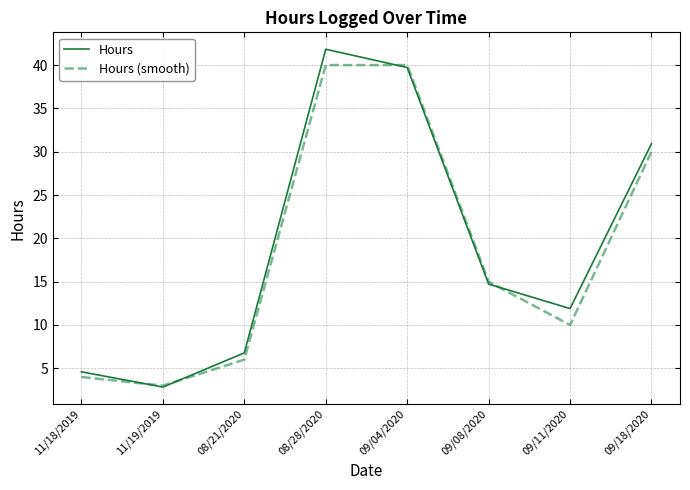

List the series in order of their overall mean, lowest first.

Hours (smooth), Hours